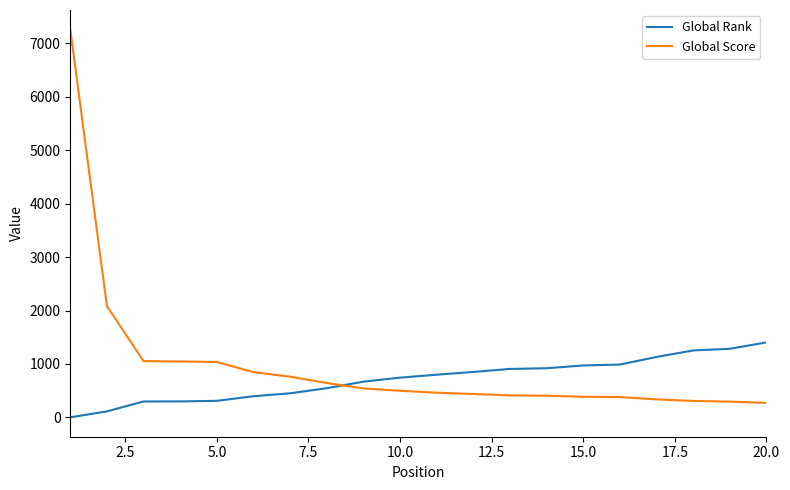

What is the greatest value displayed?

7264